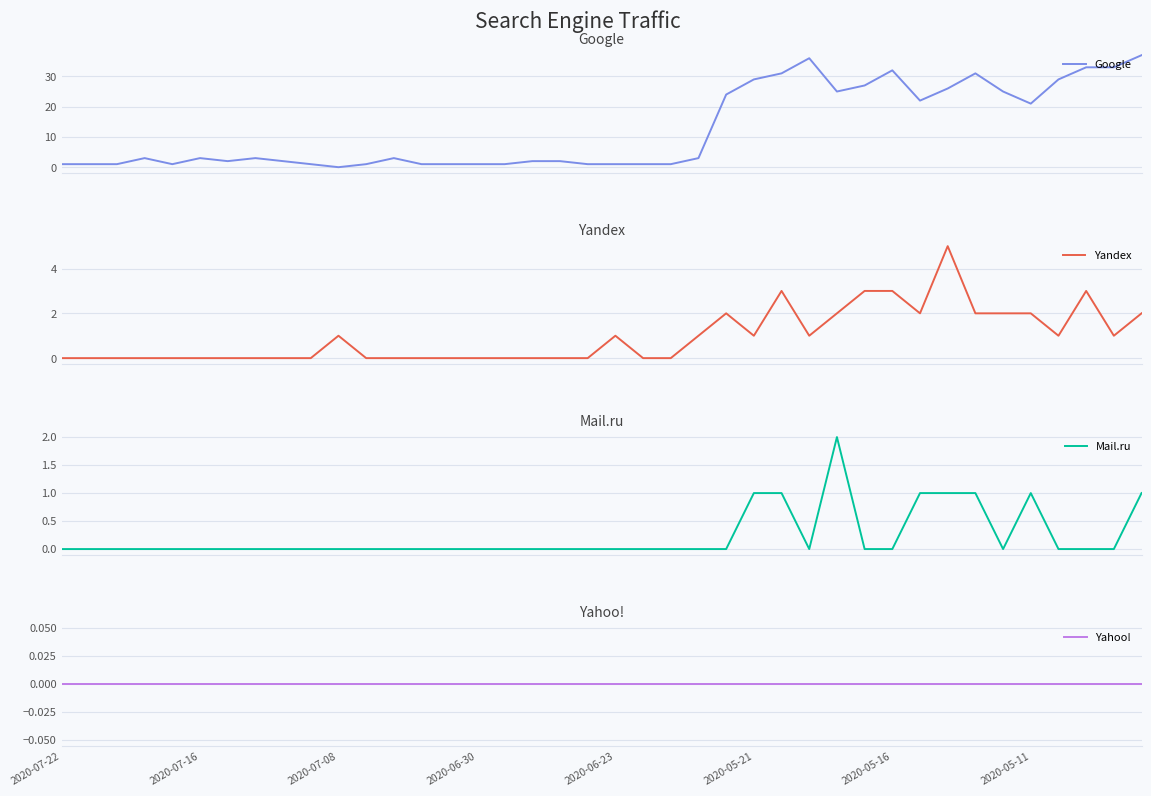

List the series in order of their peak value, lowest first.

Yahoo!, Mail.ru, Yandex, Google